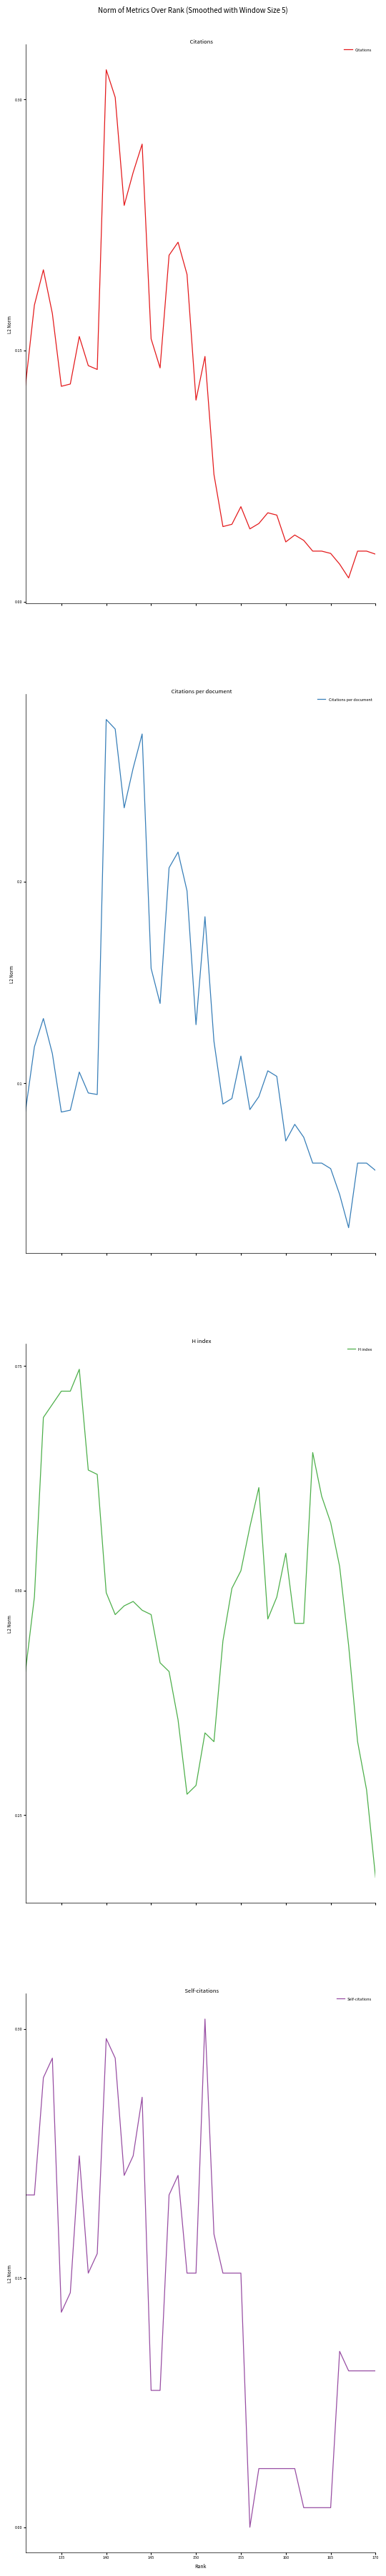

At how many categories does at least one series exceed 0?

40